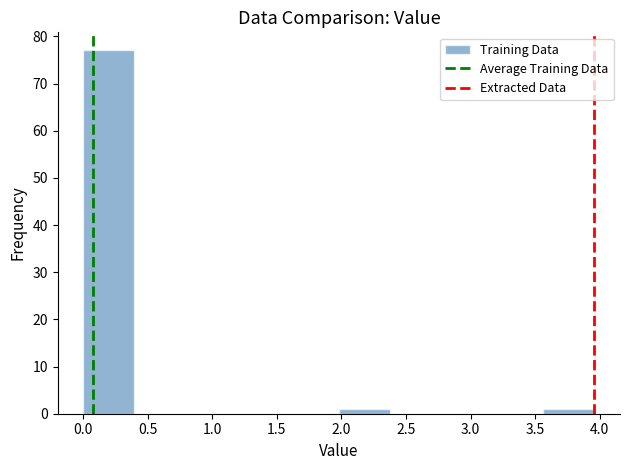

Over which range of the x-axis is the bar tallest?

0.00 to 0.40